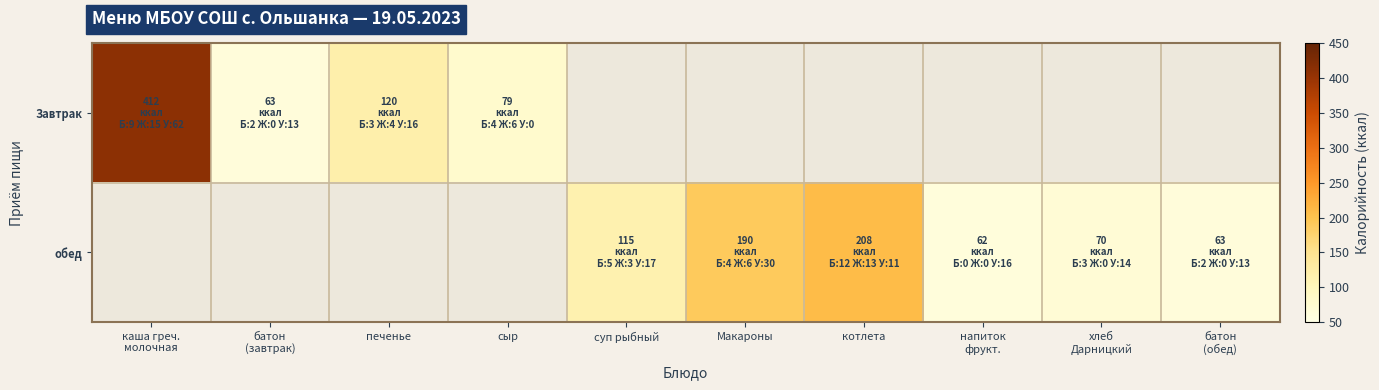

At how many categories does at least one series exceed 354?

1